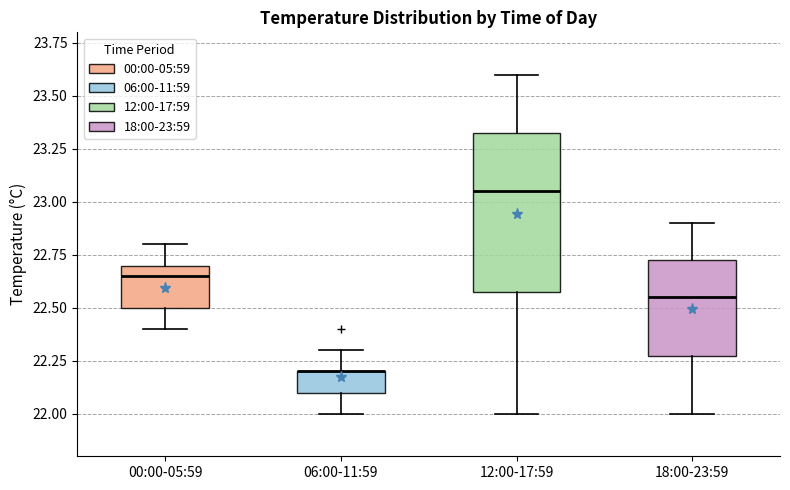

Where is the upper edge of the box for 06:00-11:59 on the y-axis? The values are not printed on the chart, so give them approximately, as read against the axis.

22.20